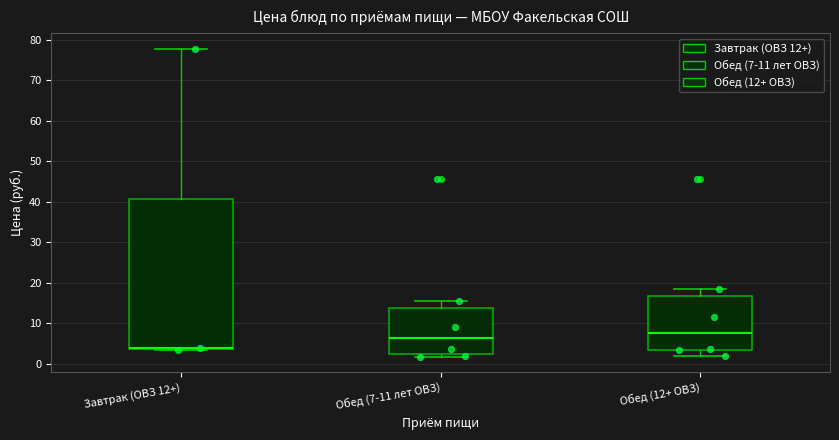

Which box is the tallest, from its lower edge to its upper edge?

Завтрак (ОВЗ 12+)